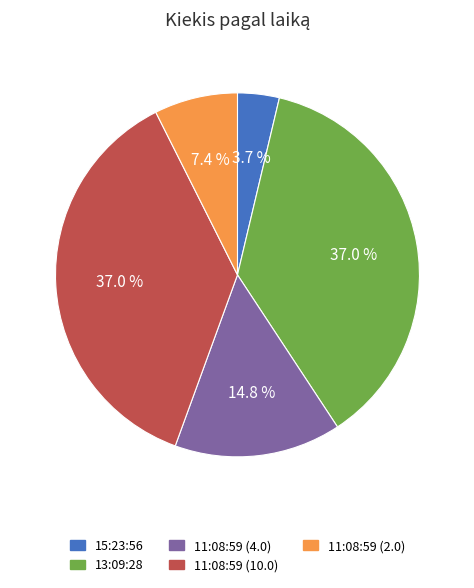

Is the sum of 11:08:59 (10.0) and 13:09:28 greater than half?

Yes